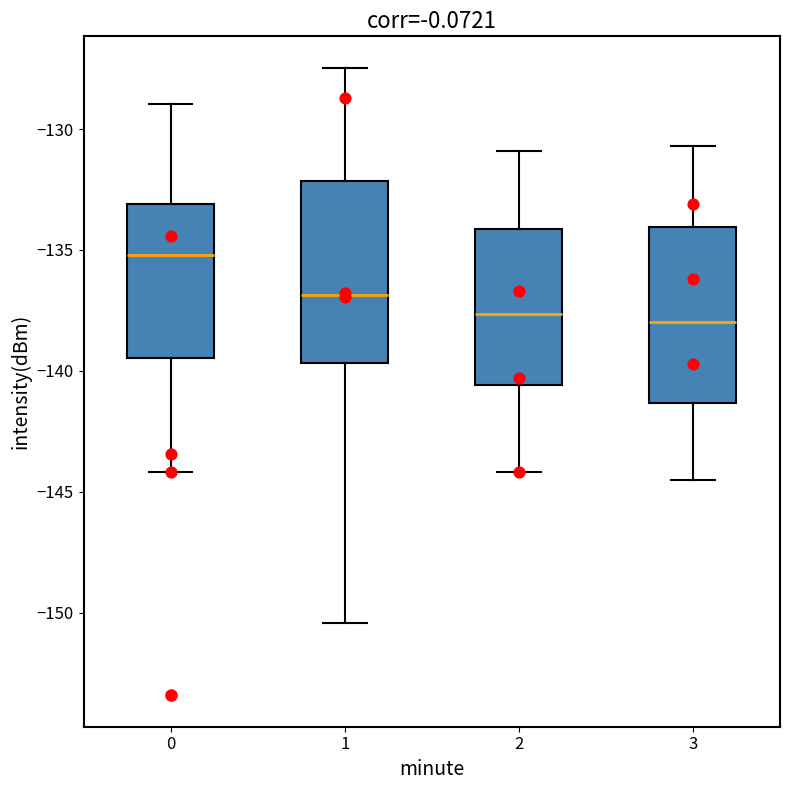

Where does the lower whisker of the box at x = 1 end on the y-axis? The values are not printed on the chart, so give them approximately, as read against the axis.

-150.5